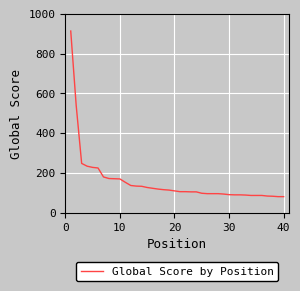

What is the minimum value shown in the chart?

81